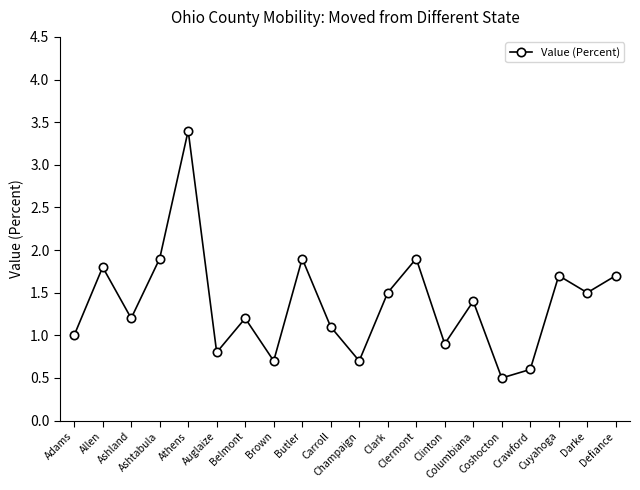

Where is the data nearest to the value 1?

Adams